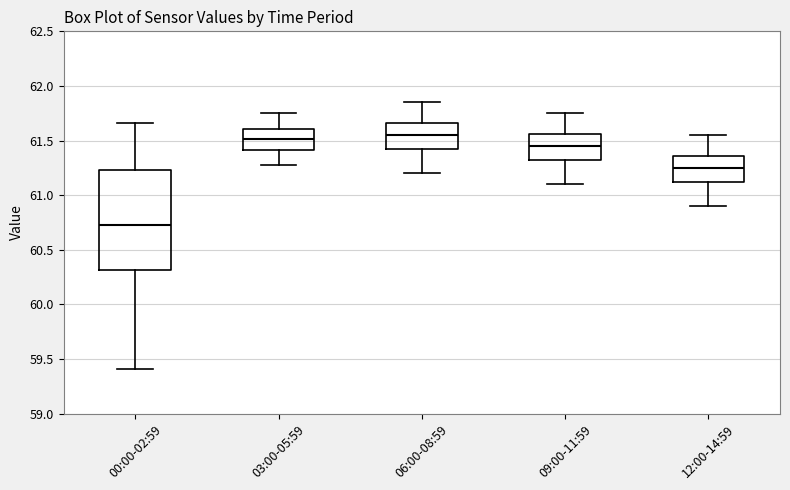

Which box has the lowest median line?

00:00-02:59